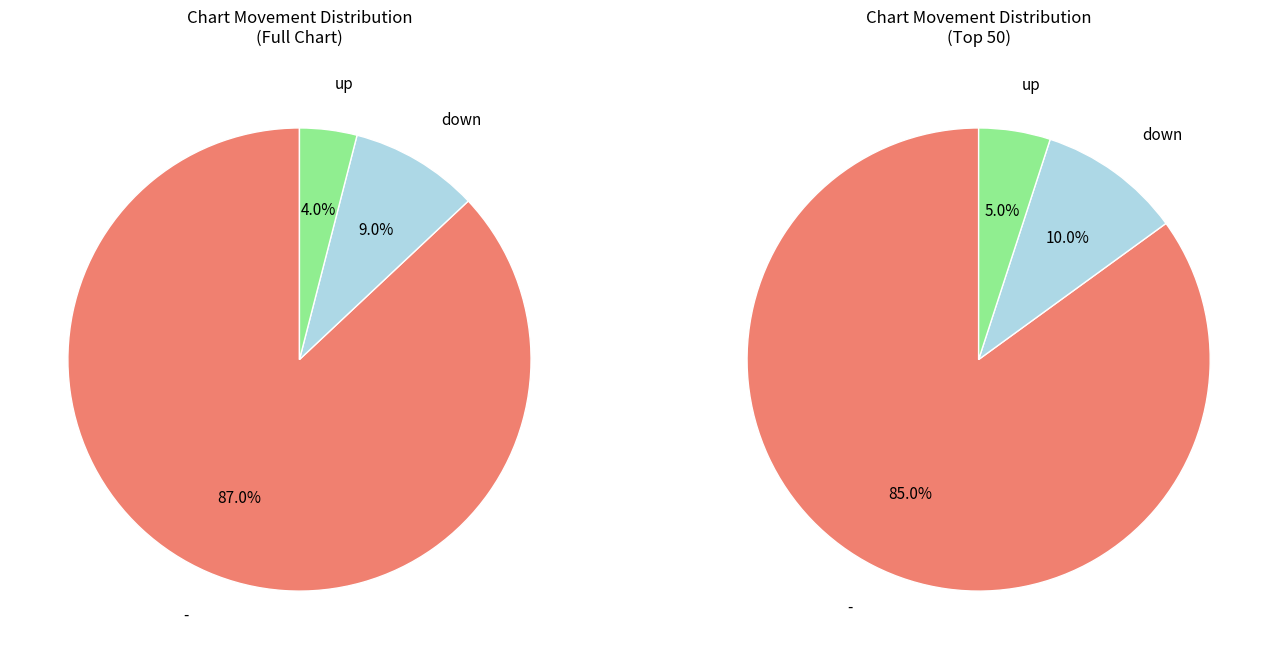

What is the total percentage of - and down?

96.0%